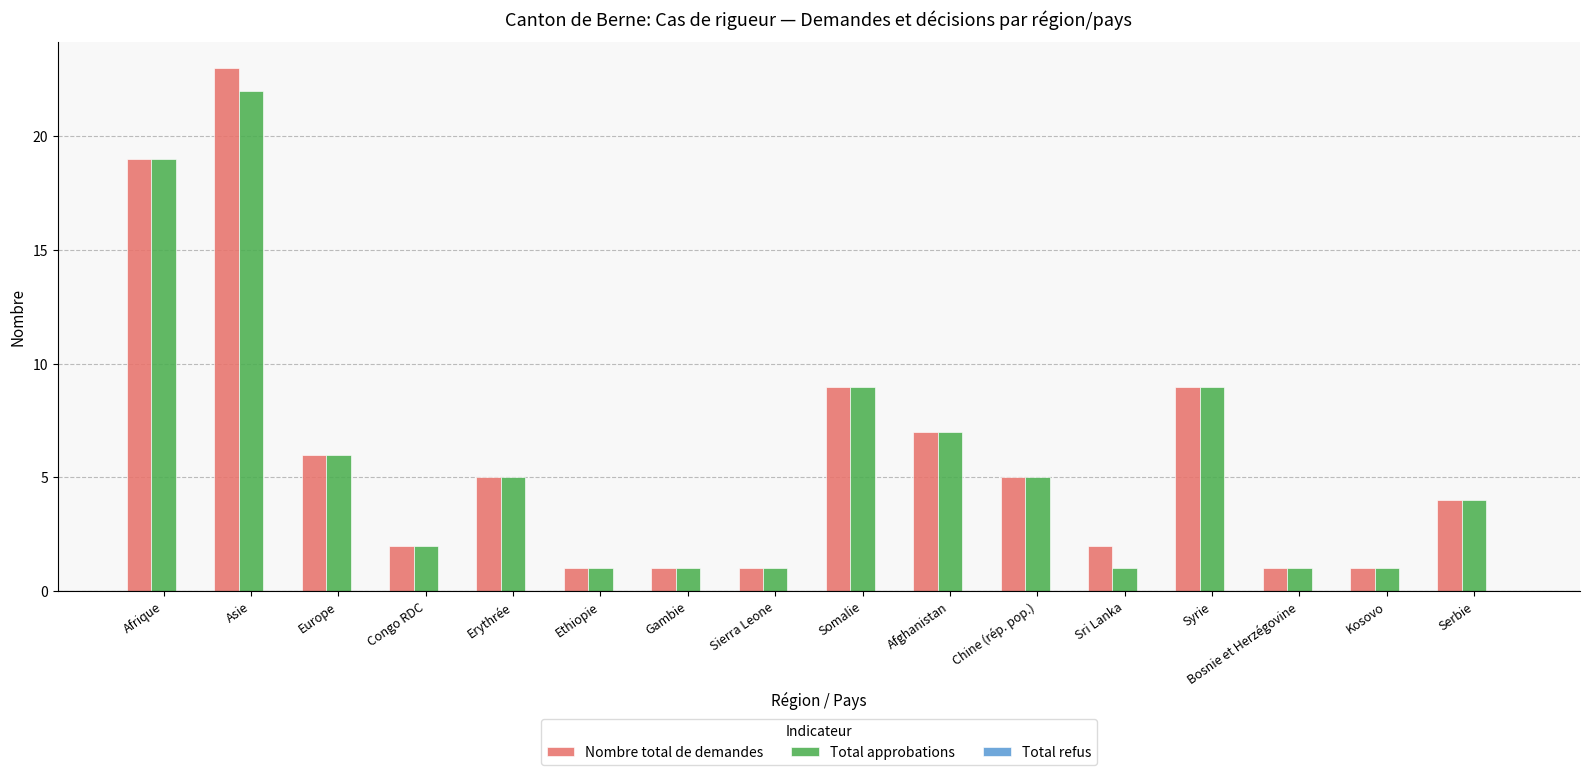

At how many categories does at least one series exceed 8?

4